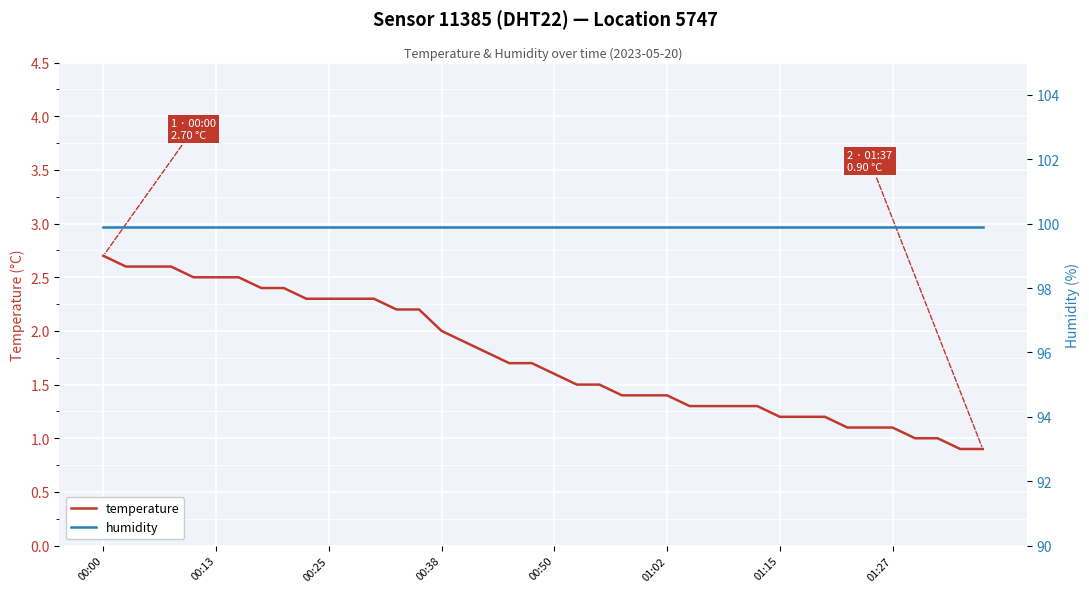

Read the temperature value at 01:27.

1.1